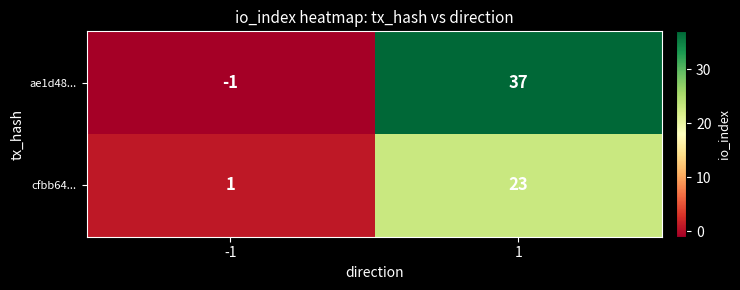

List the series in order of their peak value, lowest first.

cfbb64..., ae1d48...